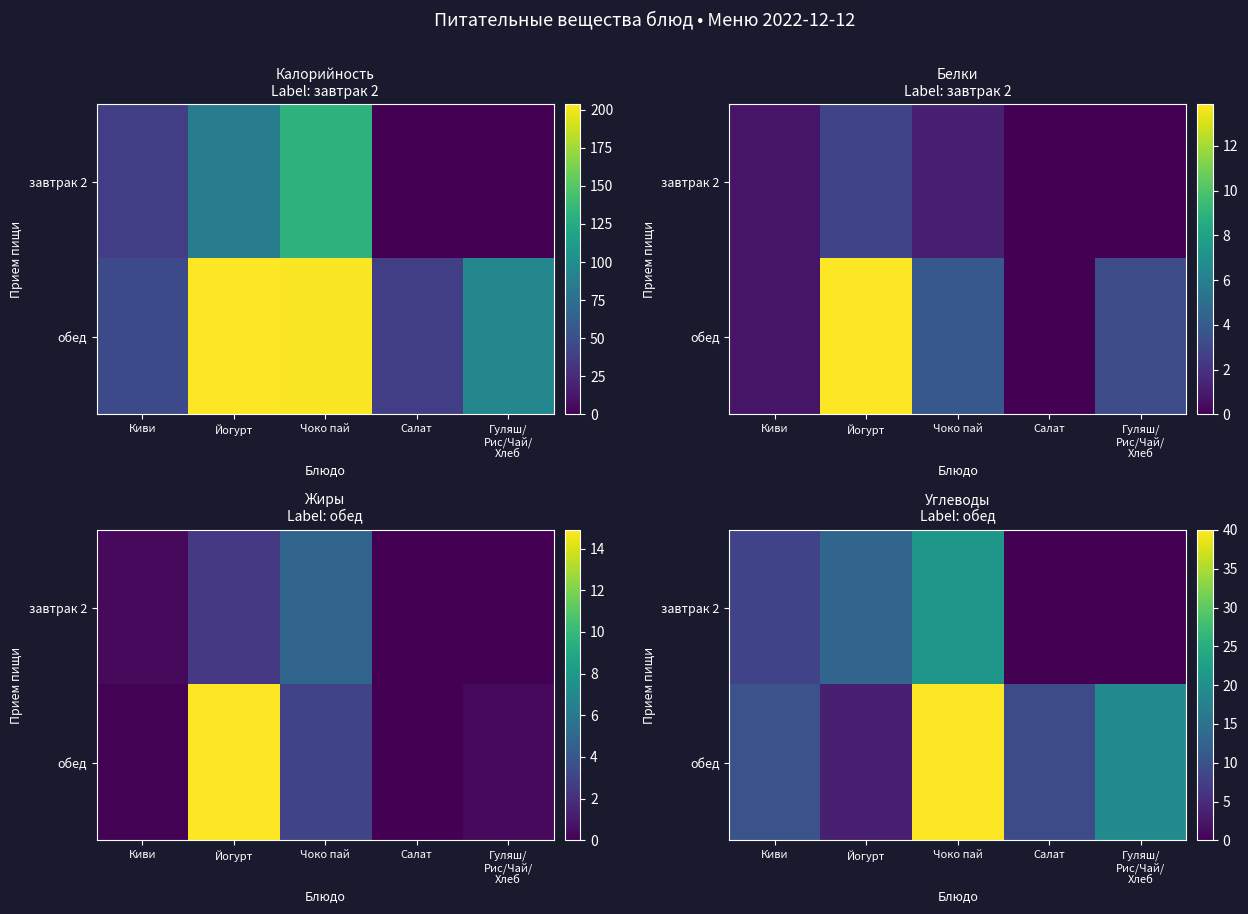

The обед series shows 6.5 at Киви. True or false?

False